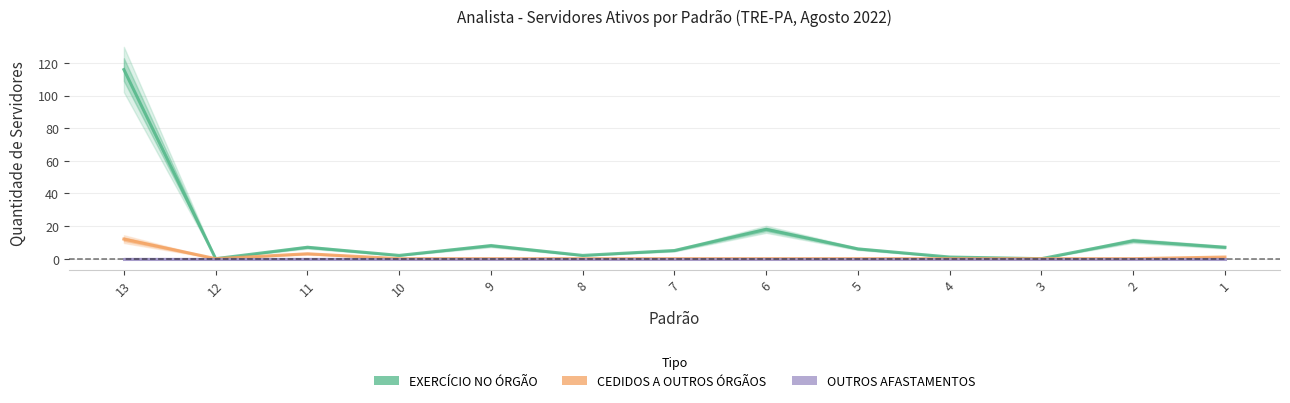

True or false: EXERCÍCIO NO ÓRGÃO has more than 0 points higher than both neighbors.

True